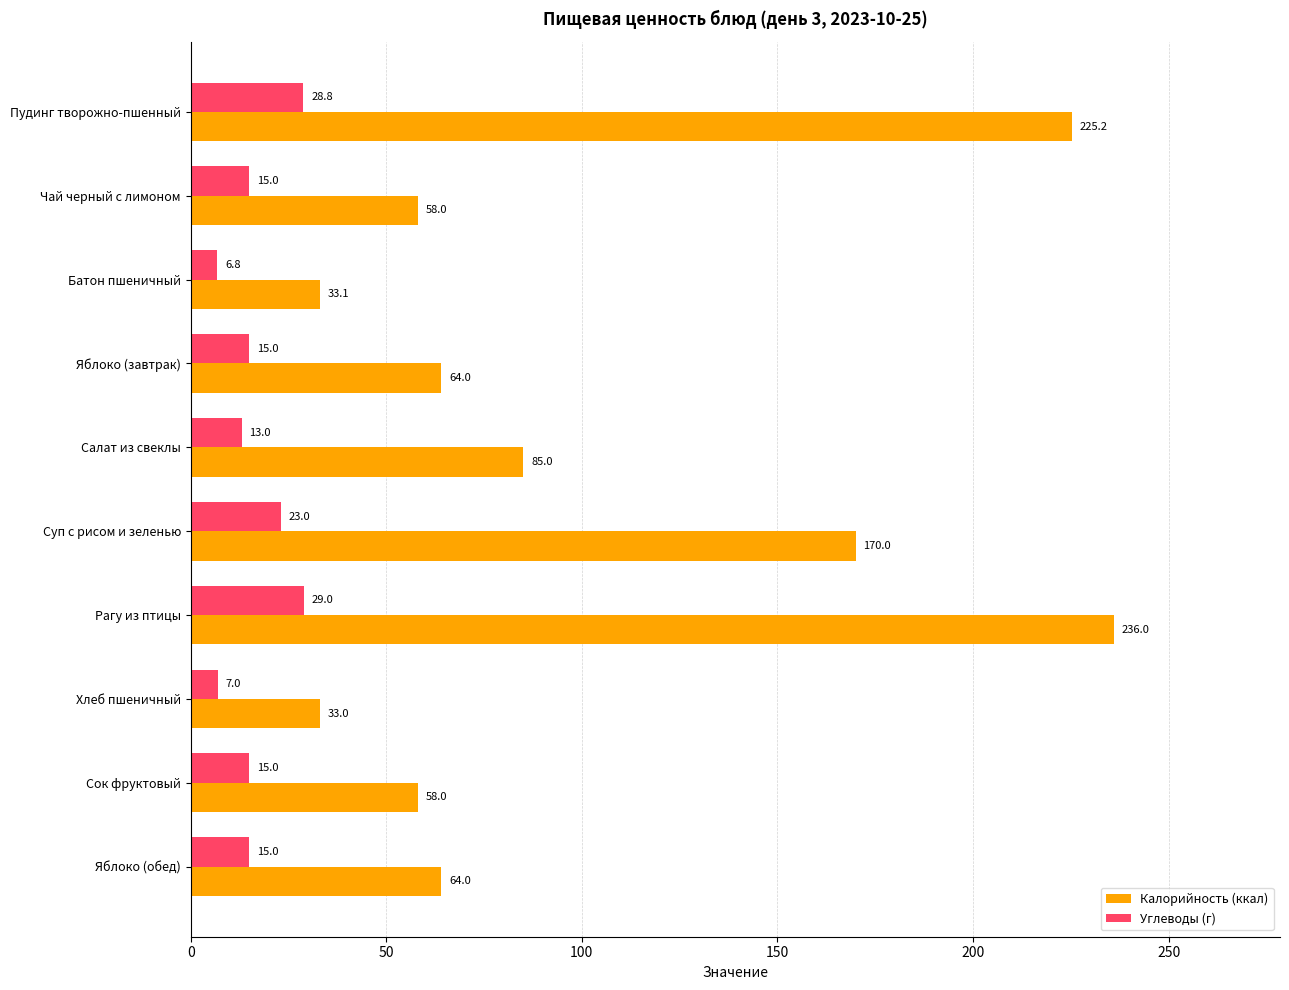

Which series has the largest total across all categories?

Калорийность (ккал)